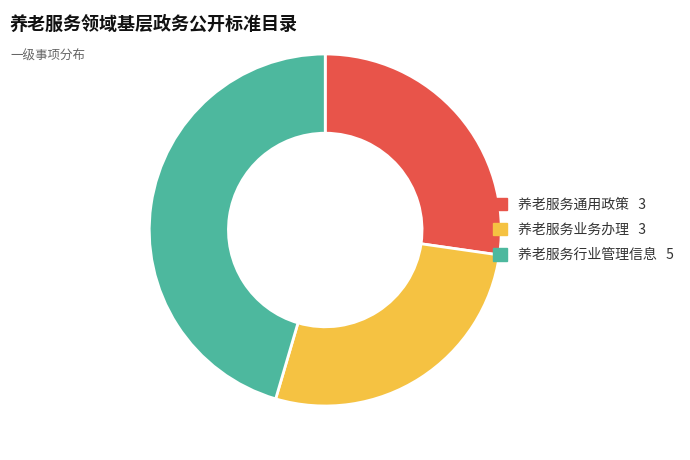

True or false: 养老服务业务办理 accounts for 34% of the total.

False